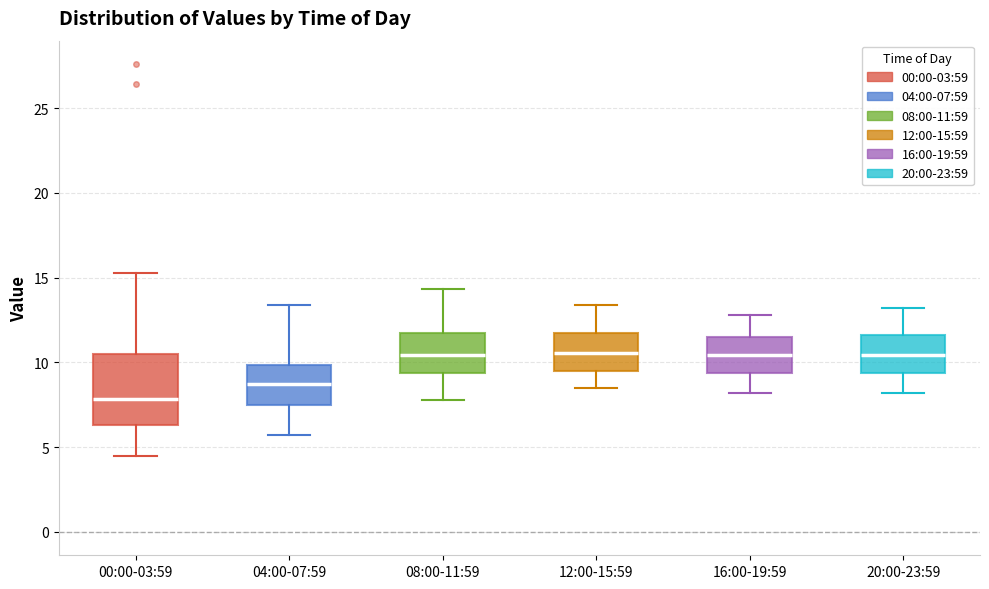

Where does the lower whisker of the box for 00:00-03:59 end on the y-axis? The values are not printed on the chart, so give them approximately, as read against the axis.

4.5